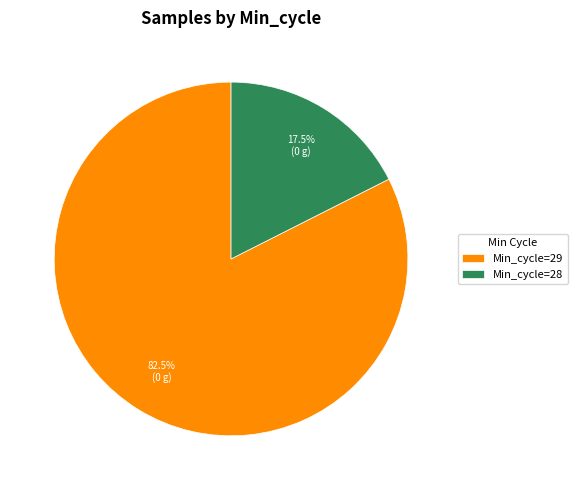

Which slice is the smallest?

Min_cycle=28